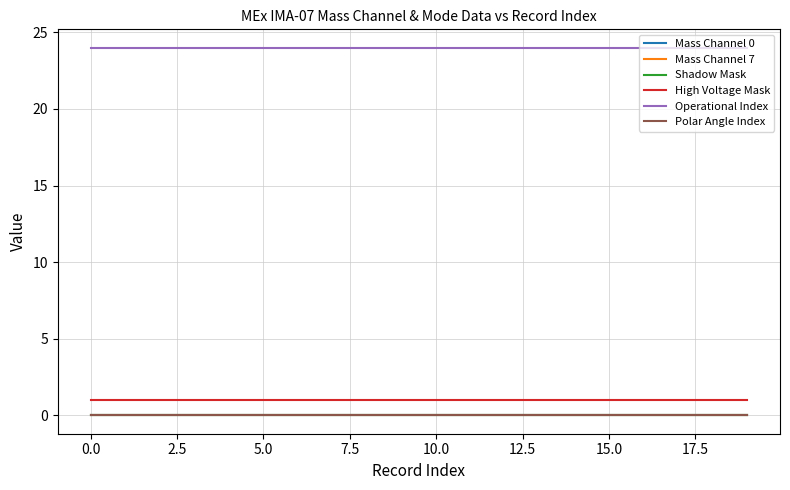

What is the label of the 11th point from the left?

10